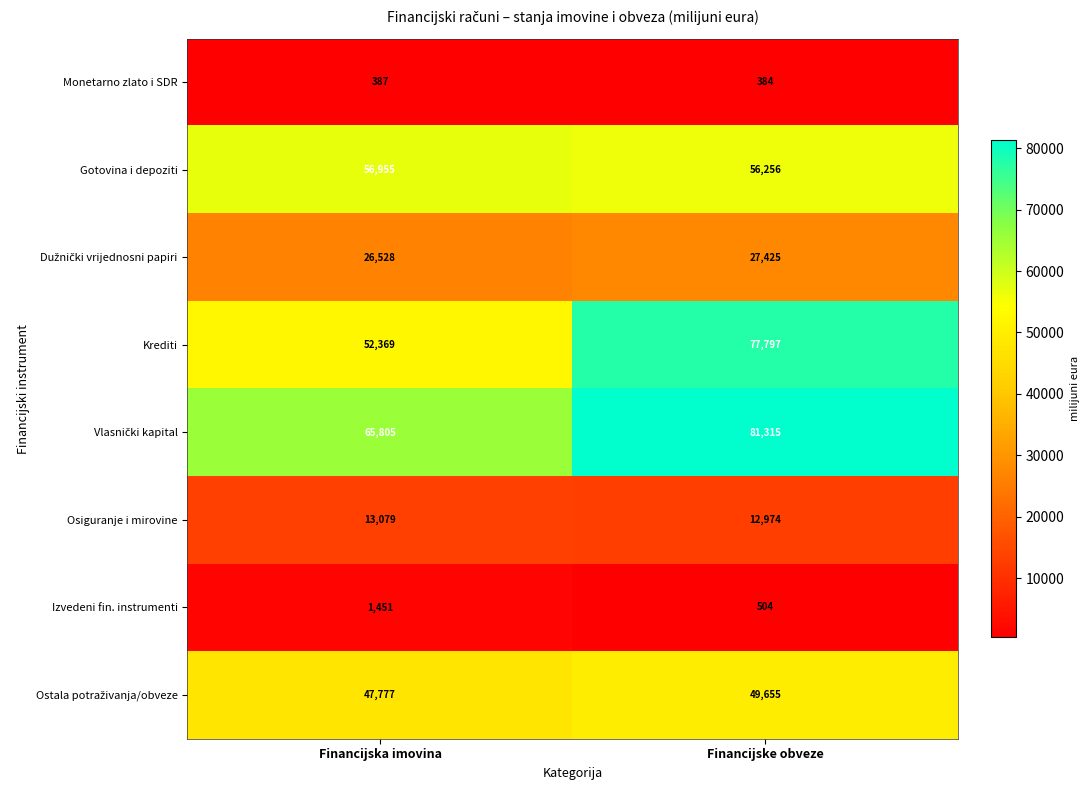

What is the difference between the highest and lowest values at Financijske obveze?

80931